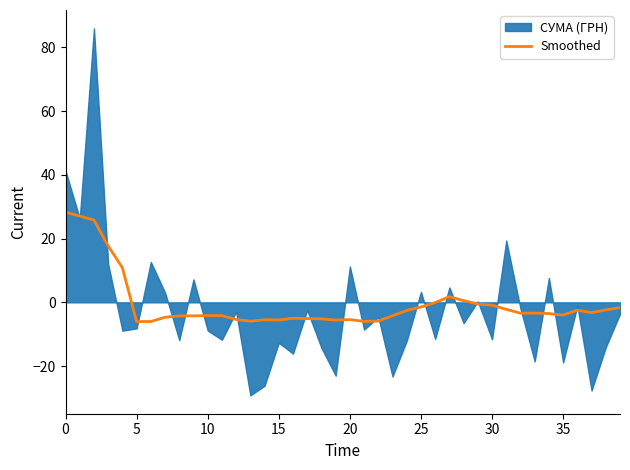

The Smoothed series shows -5.4 at 20. True or false?

True